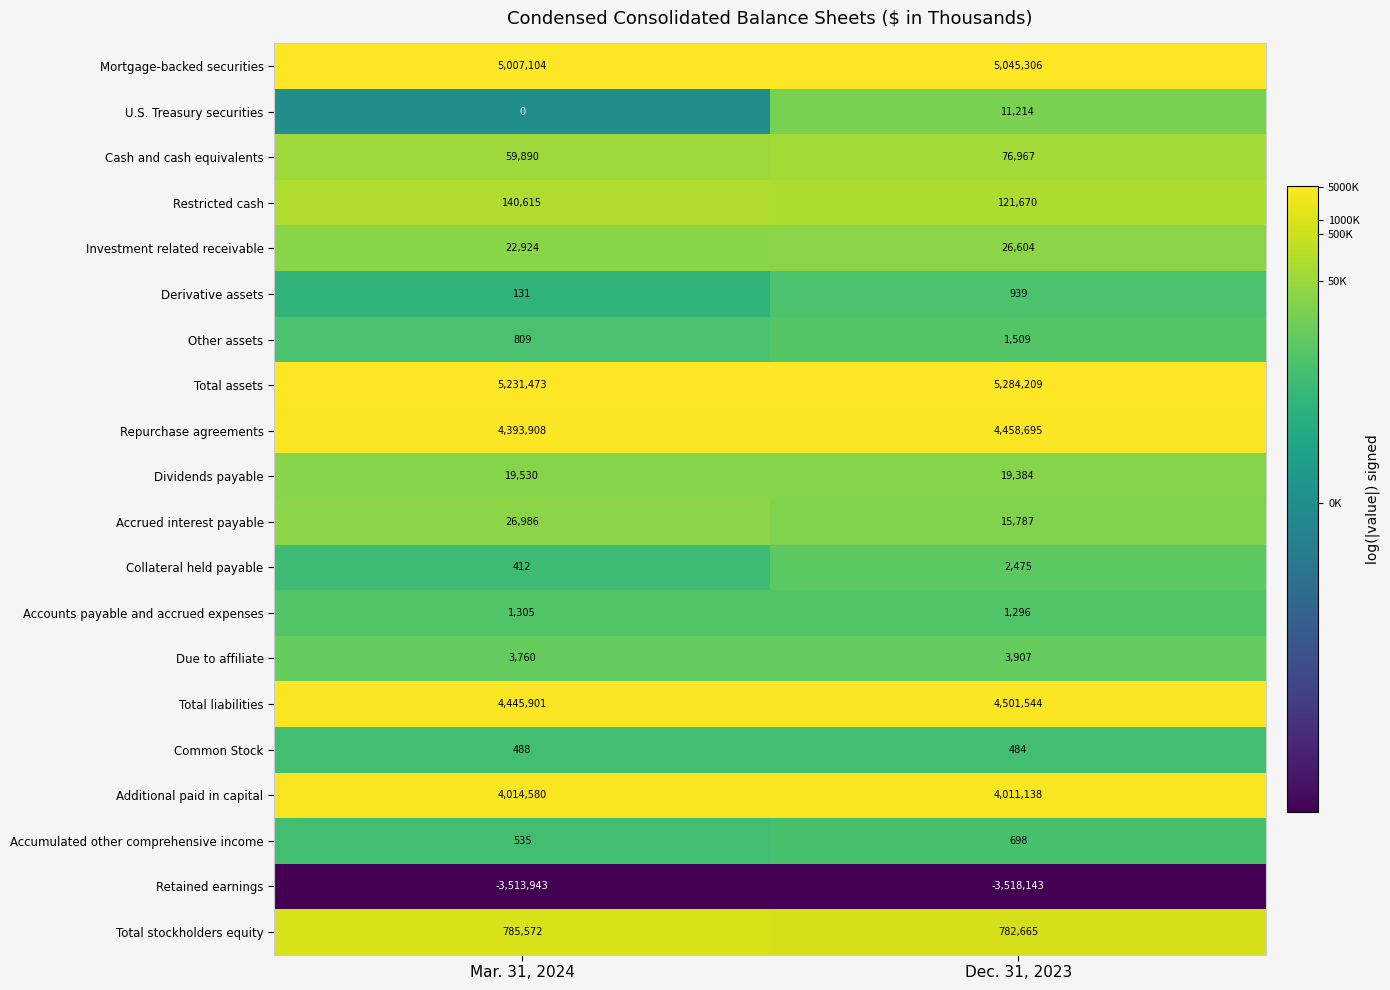

At which category is the sum across all series the highest?

Dec. 31, 2023